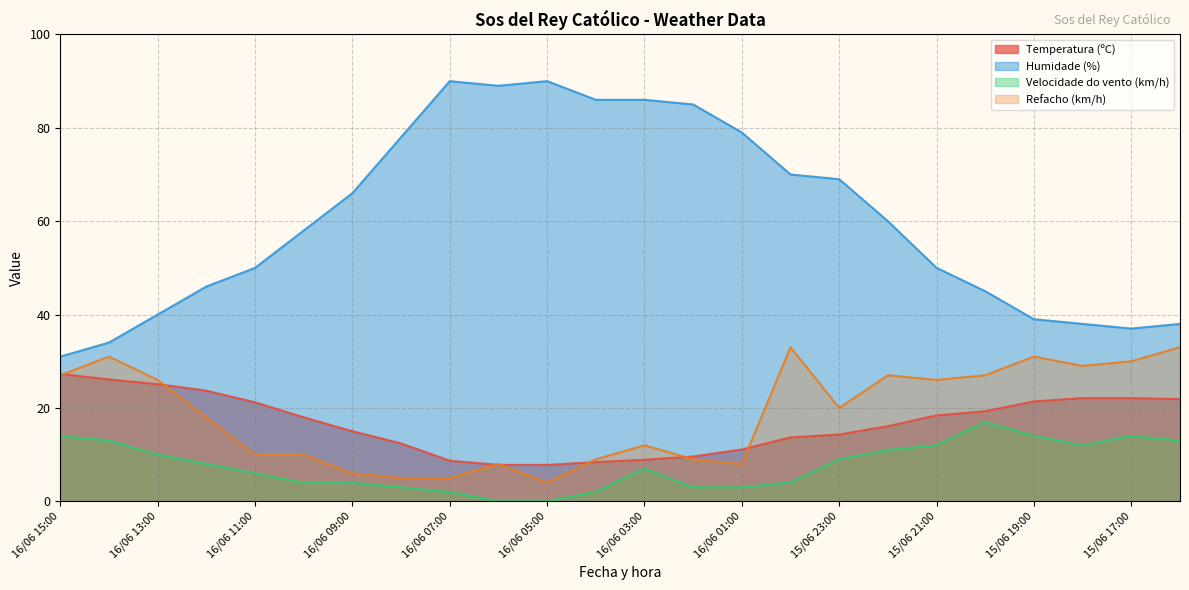

What is the approximate value of Humidade (%) at 15/06 16:00?

38.0